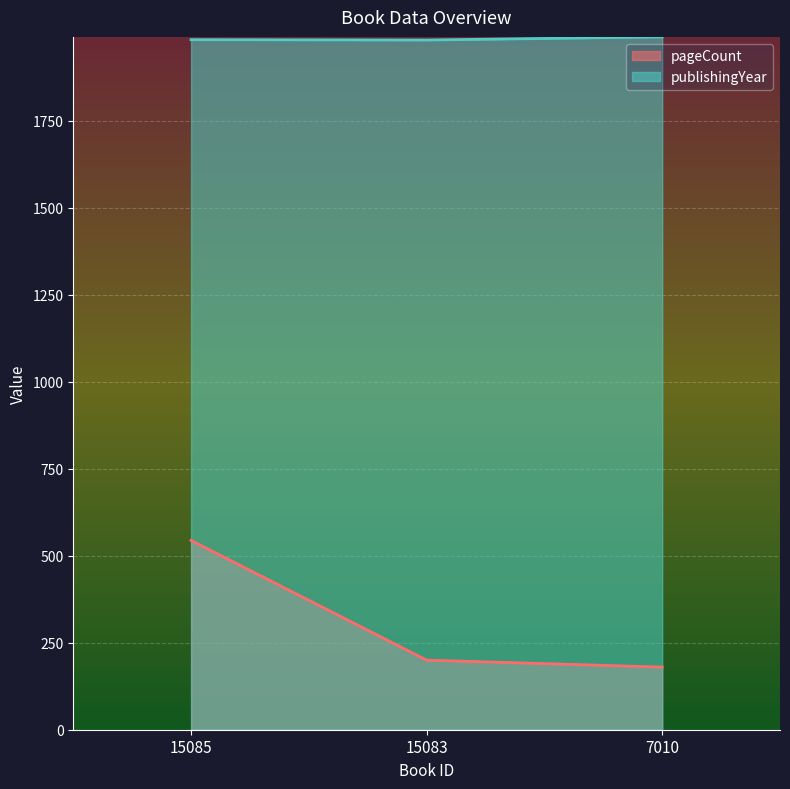

What is the smallest value displayed?

180